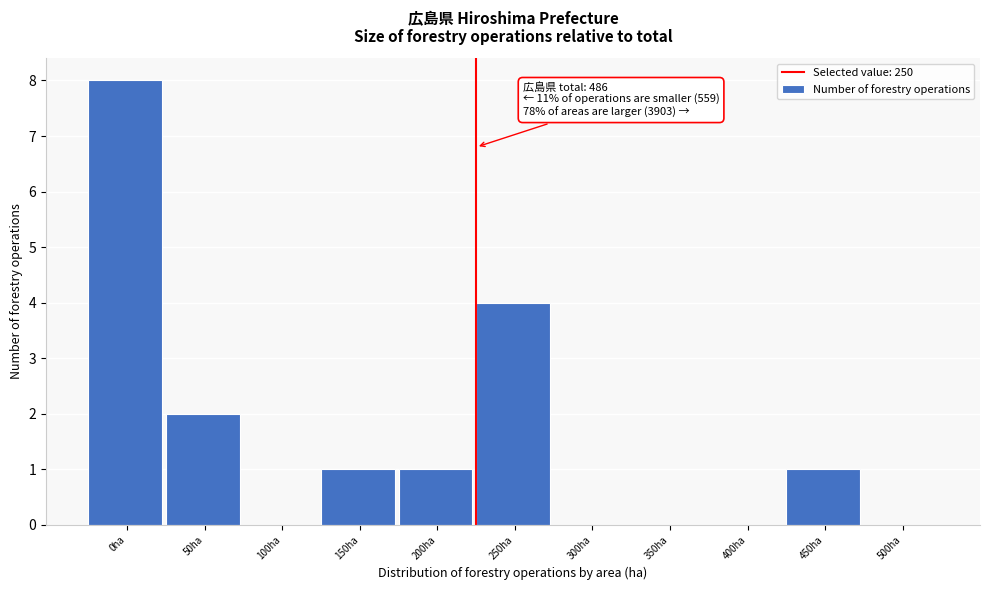

Reading right to left, transcribe all the data shown in this chart.

500ha=0	450ha=1	400ha=0	350ha=0	300ha=0	250ha=4	200ha=1	150ha=1	100ha=0	50ha=2	0ha=8